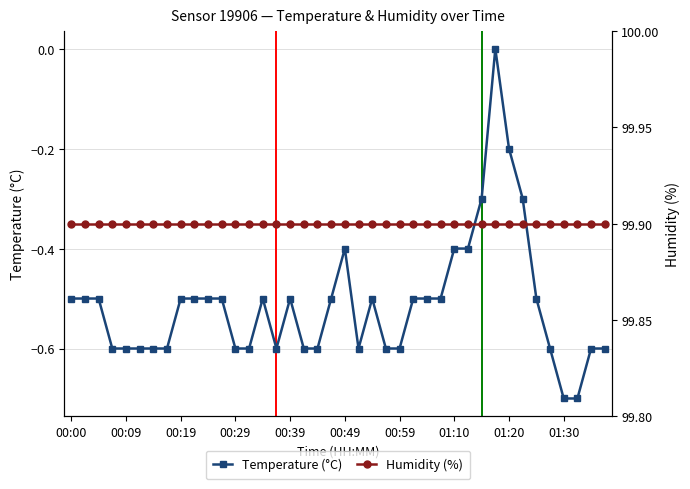

The value of Temperature (°C) at 00:39 is -0.1. True or false?

False